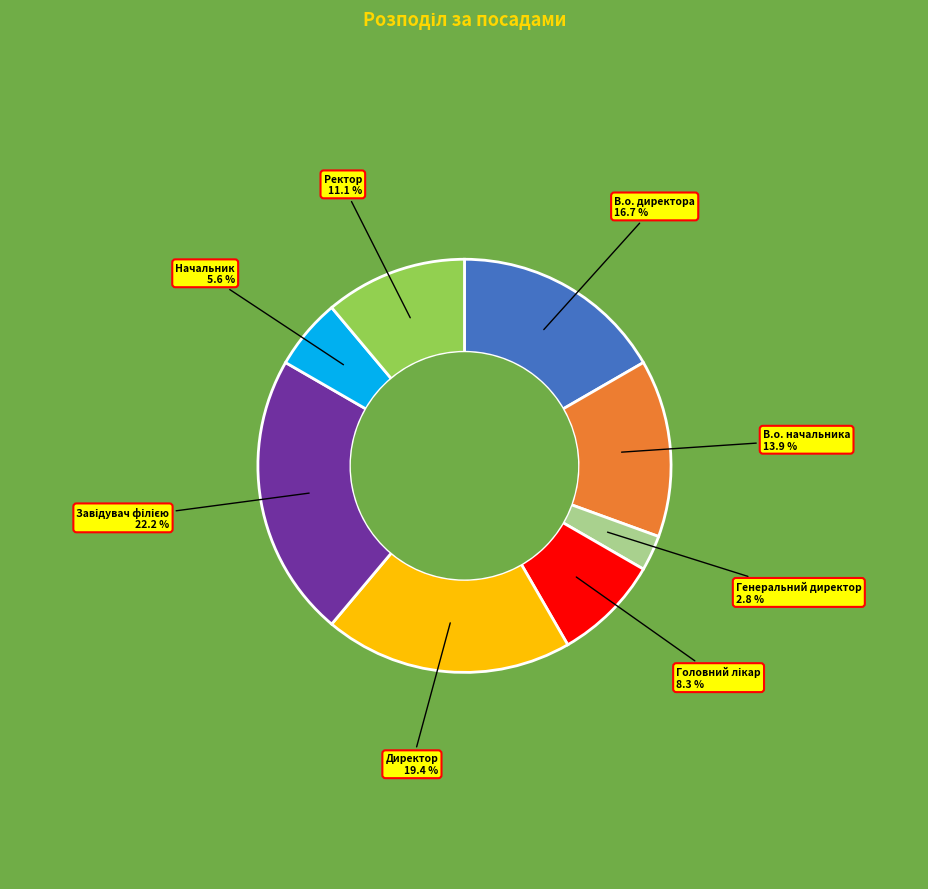

Approximately how many times larger is the value at Начальник compared to Генеральний директор?

2.0